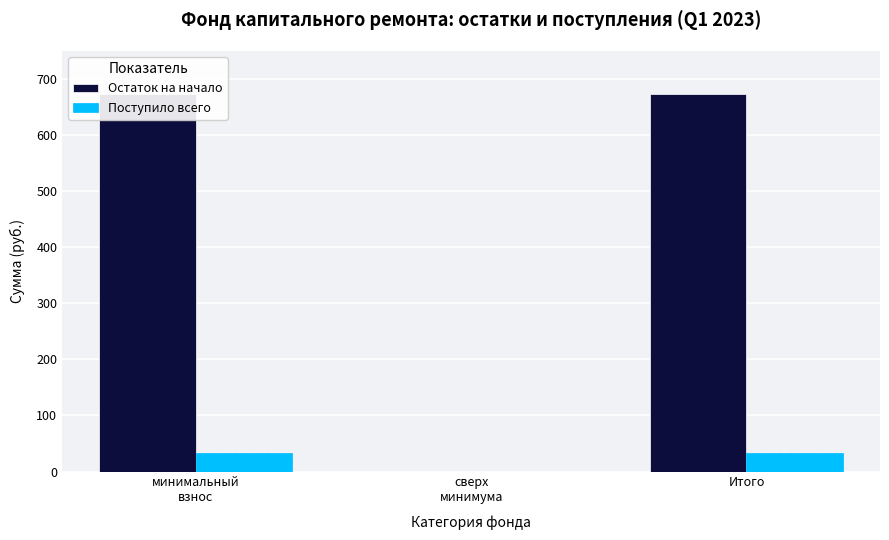

What is the greatest value displayed?

673.5